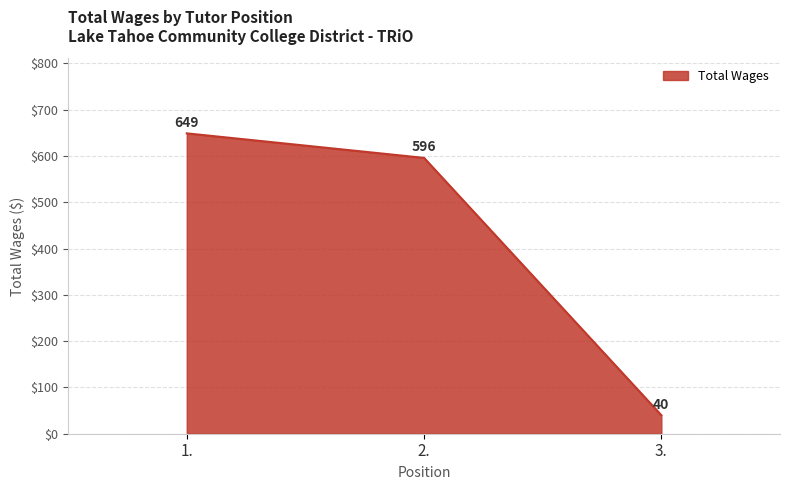

Reading left to right, list all the values displayed in this chart.

649	596	40